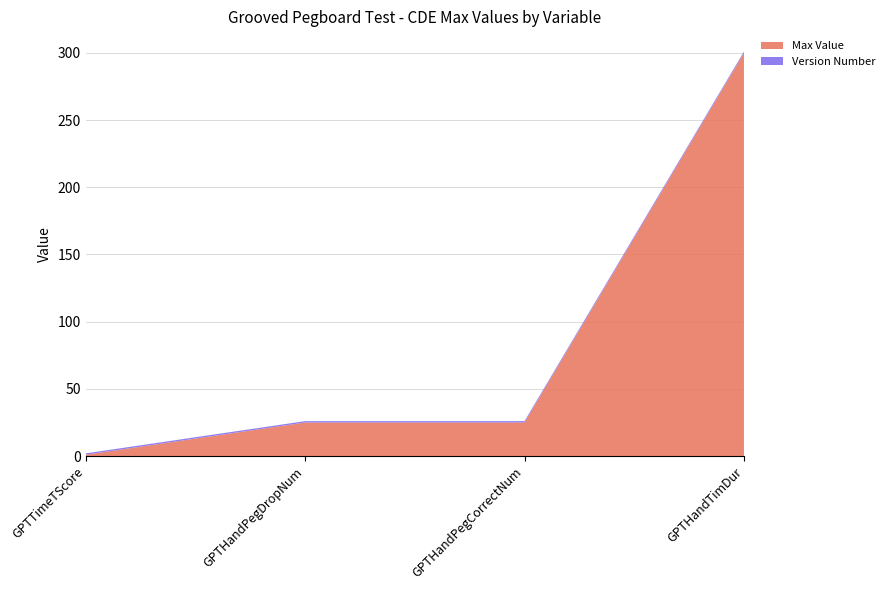

Reading right to left, what are all the values shown in this chart?

Max Value: 300	25	25	1
Version Number: 1	1	1	1